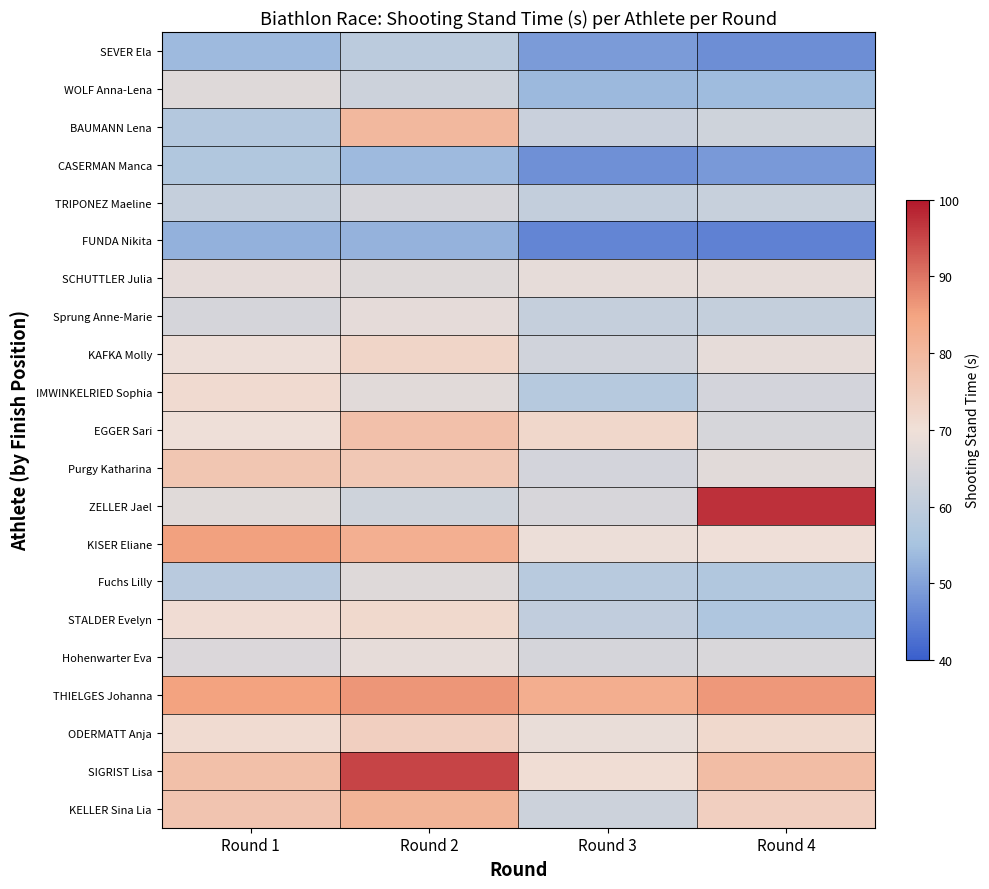

At how many categories does at least one series exceed 51?

4